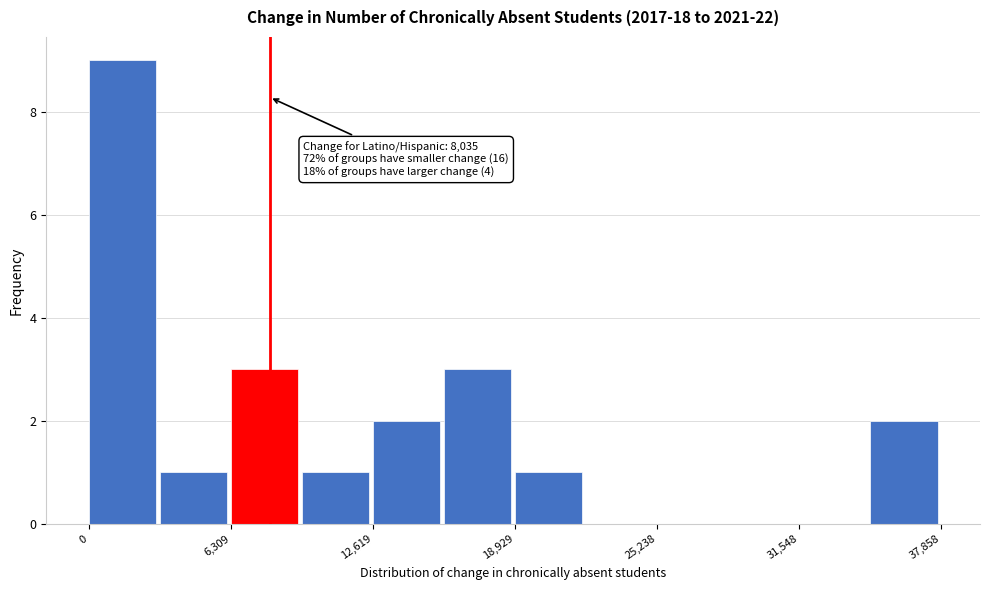

Read against the x-axis, roughly where is the centre of the tallest bar?

1000